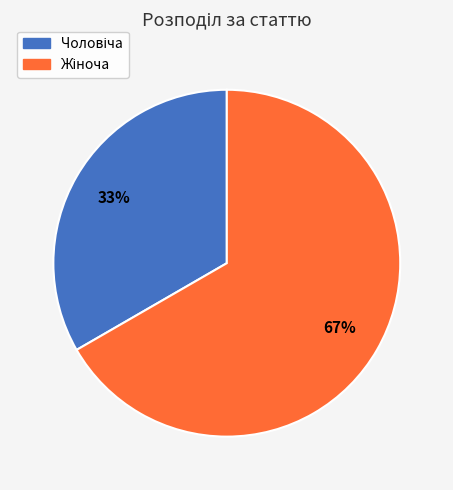

Is there a majority slice in this chart?

Yes